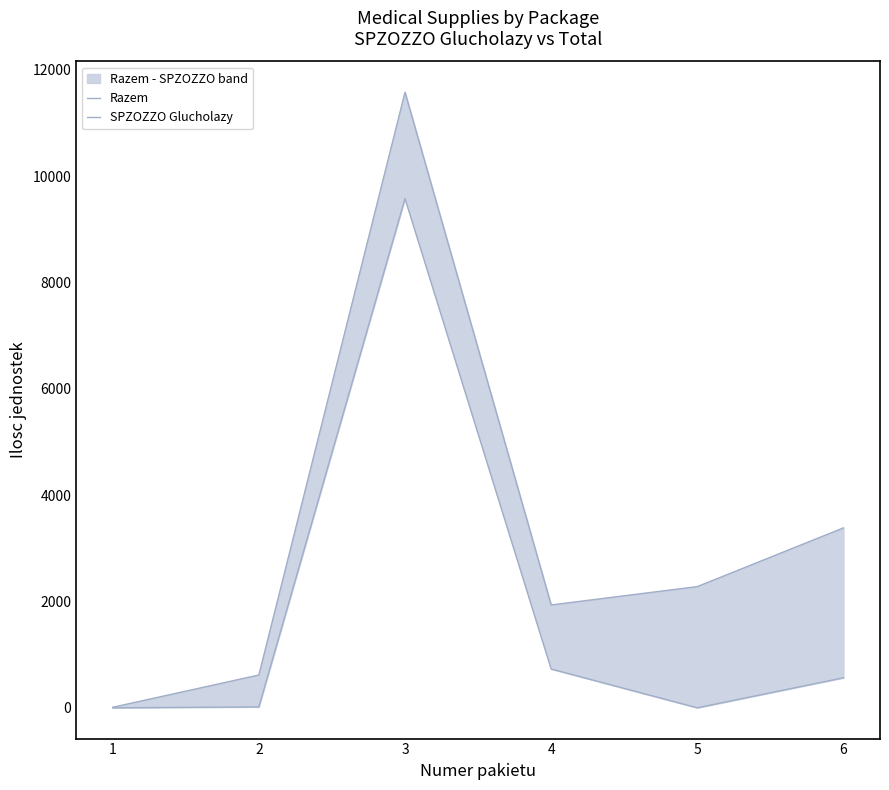

True or false: SPZOZZO Glucholazy and Razem cross at least once.

False